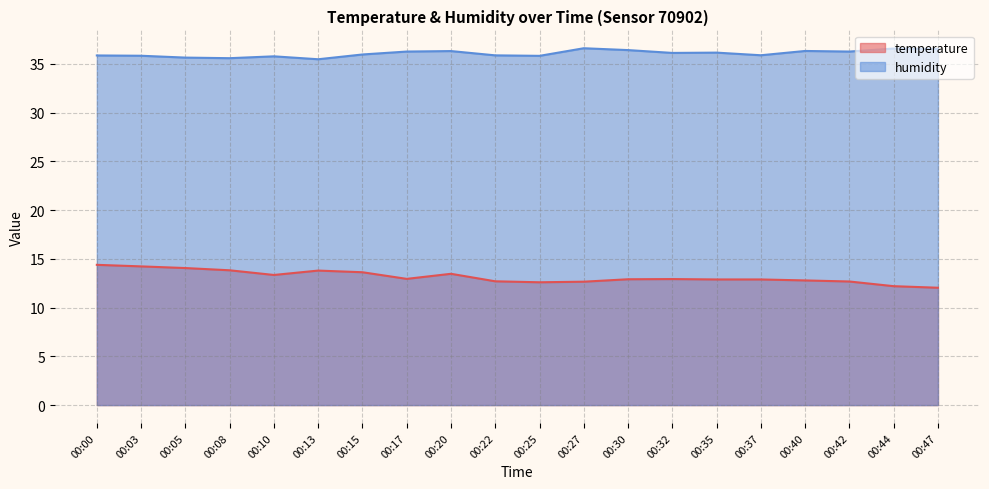

What is the value of the temperature point at the 10th from the left?

12.7